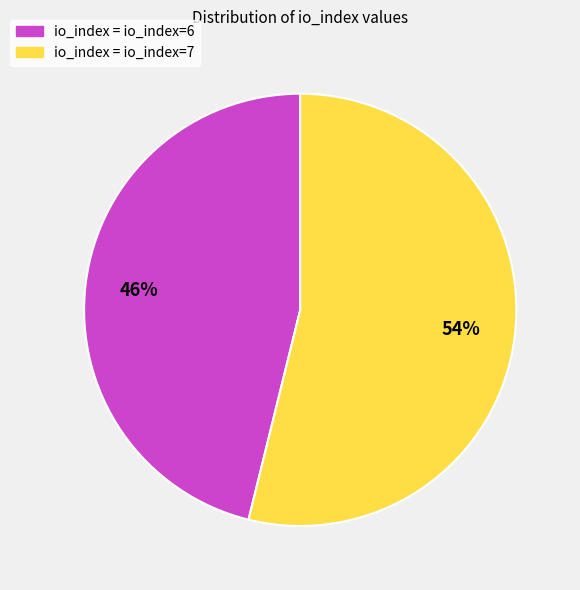

To the nearest percent, what is the average slice percentage?

50%